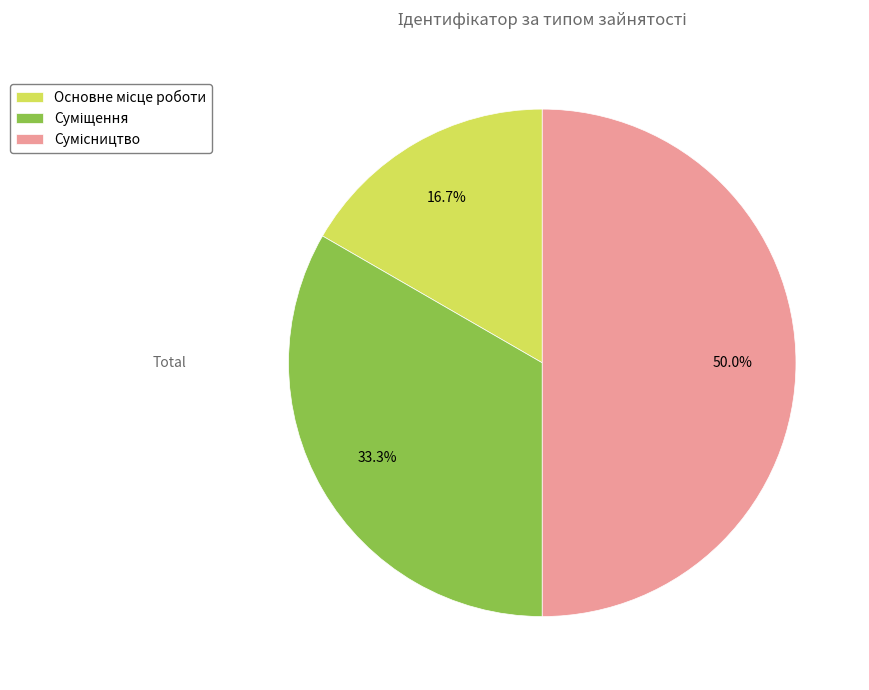

Is it true that Сумісництво is 50% of the pie?

True